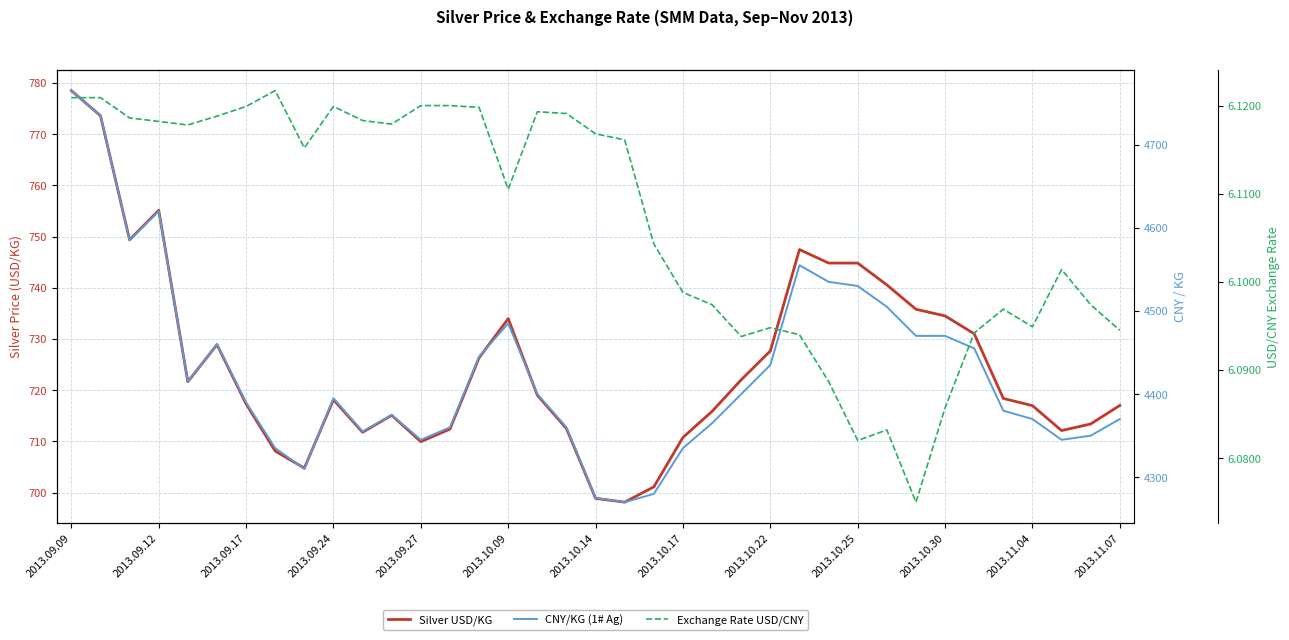

How many values in the Silver USD/KG series exceed 718?

20